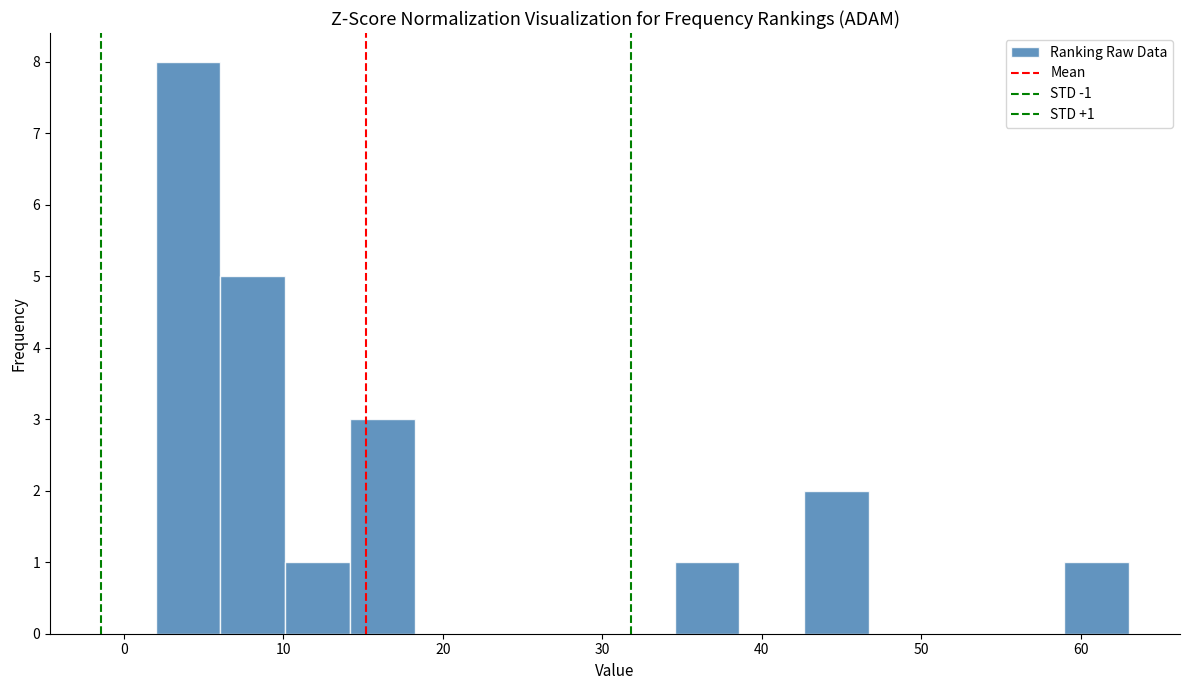

Which range on the x-axis has the tallest bar?

2 to 6